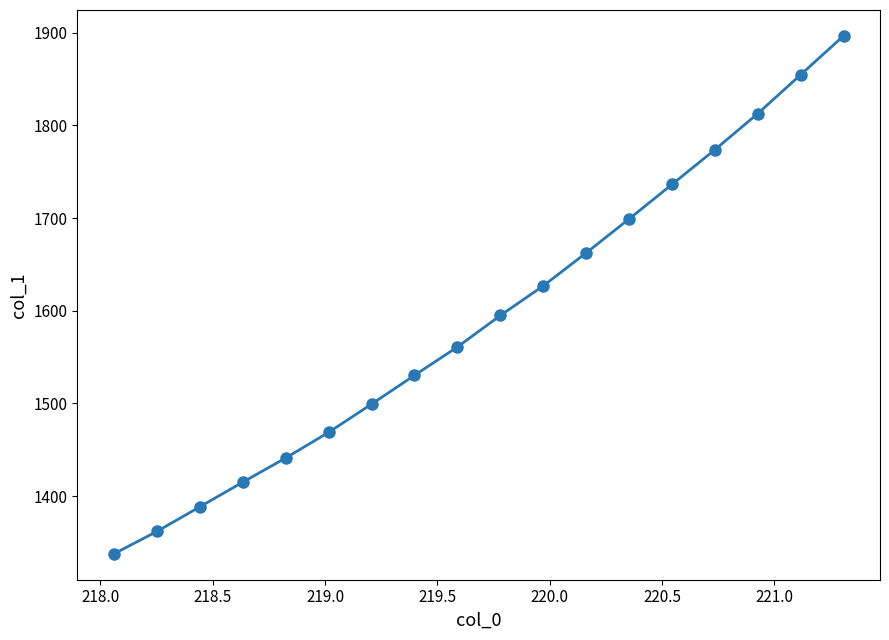

Reading left to right, extract all data points from this chart.

1337.8	1361.9	1388.5	1415.1	1441.2	1468.9	1499.3	1530.4	1560.9	1594.9	1626.8	1662.4	1699.0	1736.3	1773.7	1812.7	1854.6	1896.5